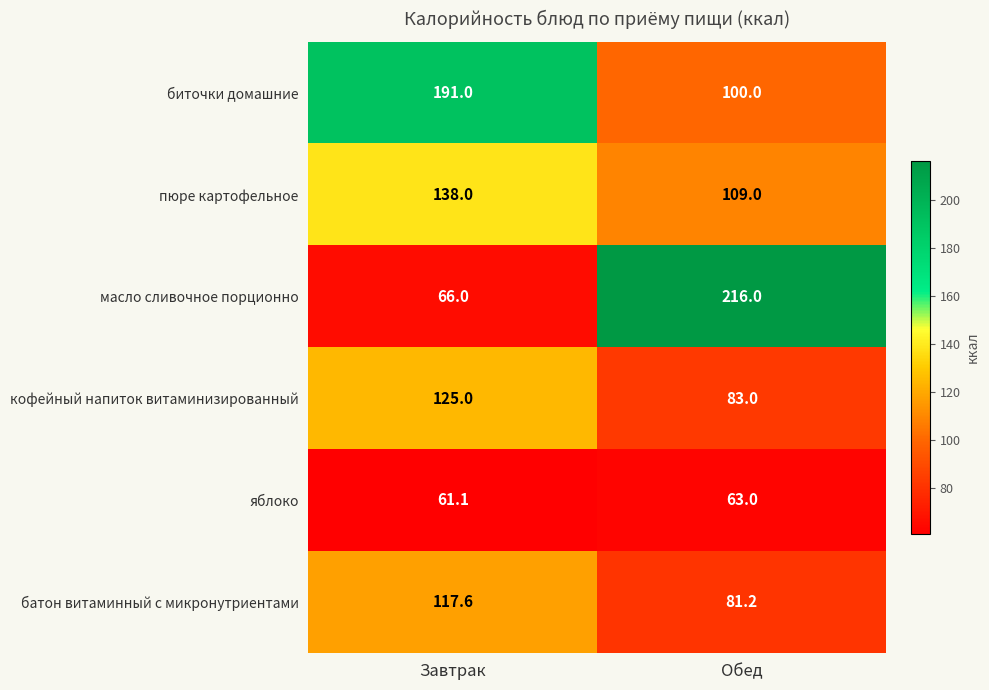

List the series in order of their peak value, highest first.

масло сливочное порционно, биточки домашние, пюре картофельное, кофейный напиток витаминизированный, батон витаминный с микронутриентами, яблоко